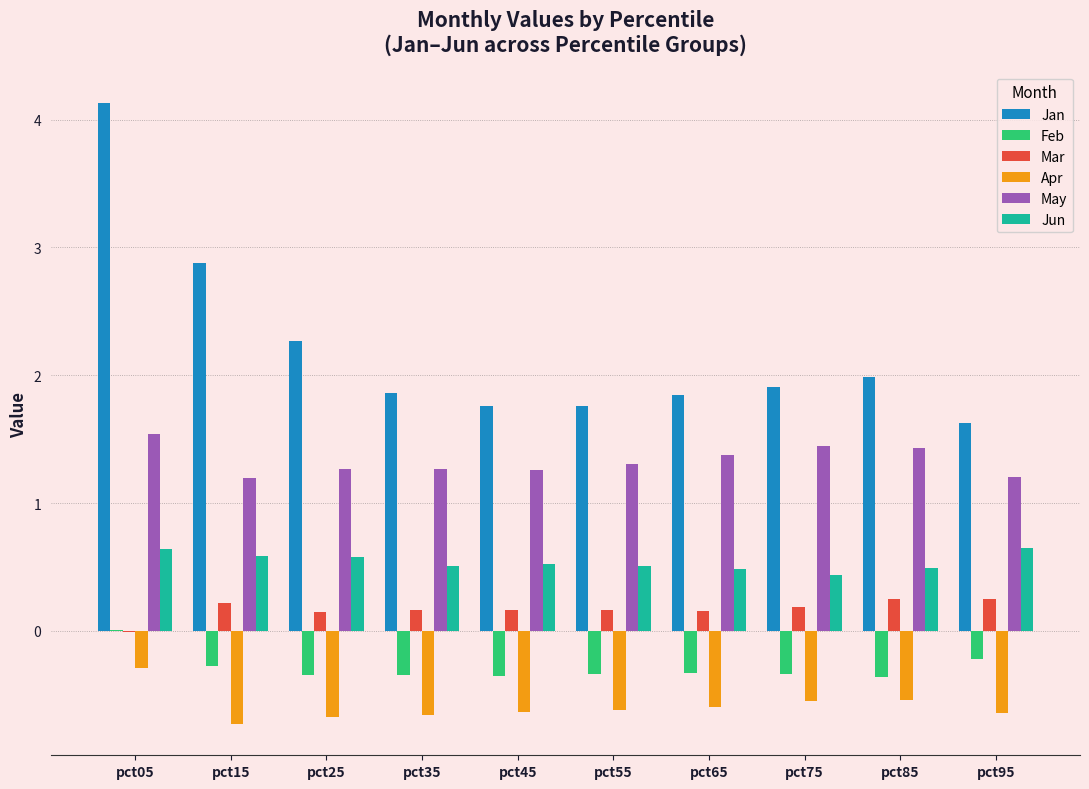

At which label does Mar first exceed 0?

pct15